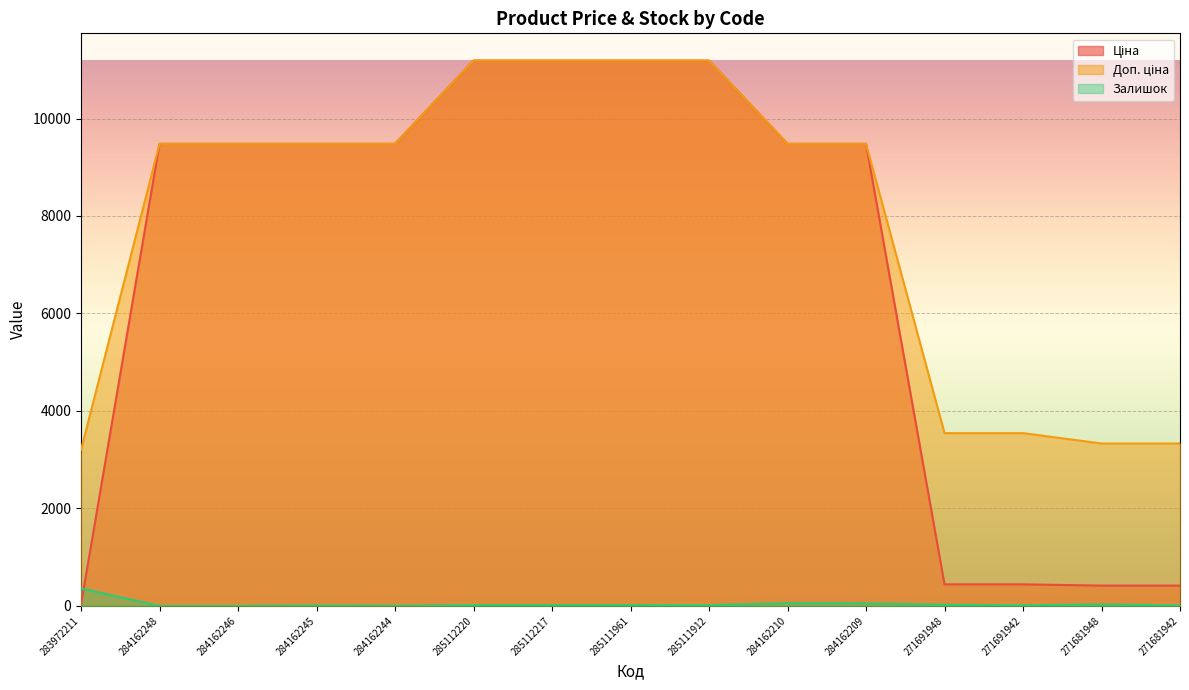

What is the average value of the Ціна series?

6892.3